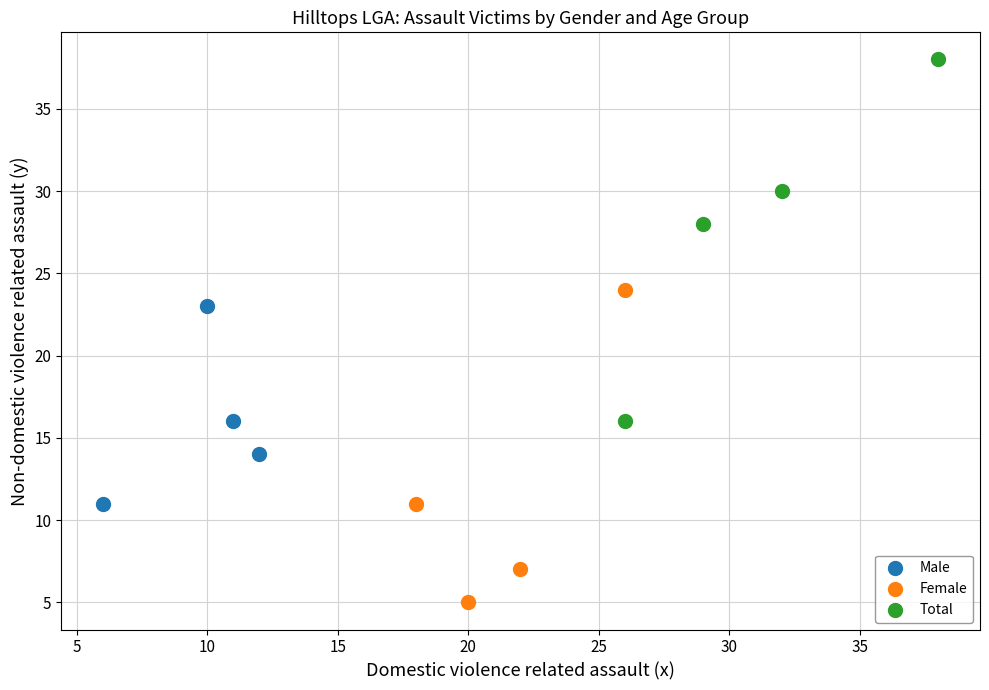

Which series reaches the minimum Y coordinate?

Female